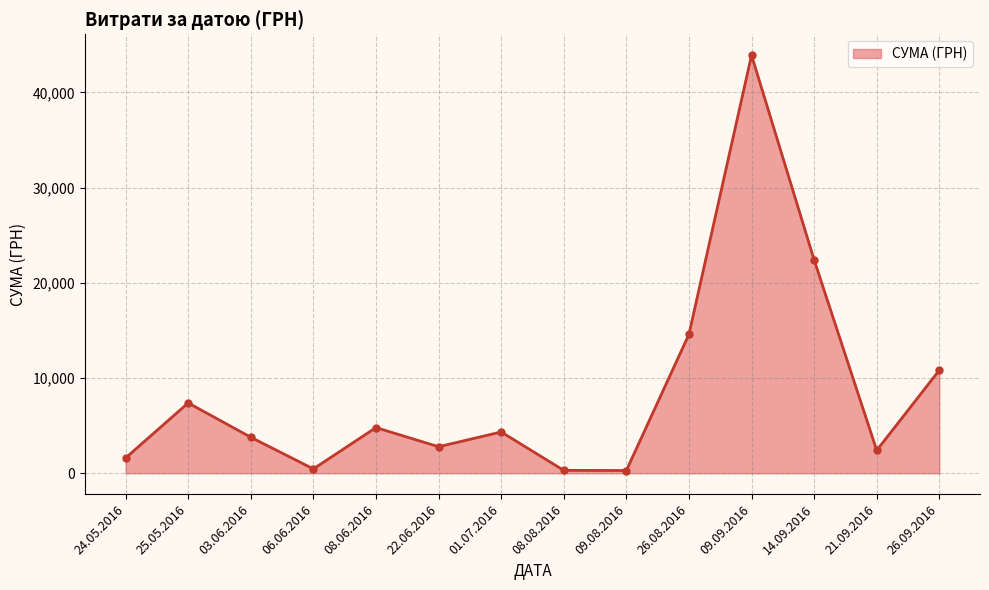

What is the maximum value shown in the chart?

43897.6